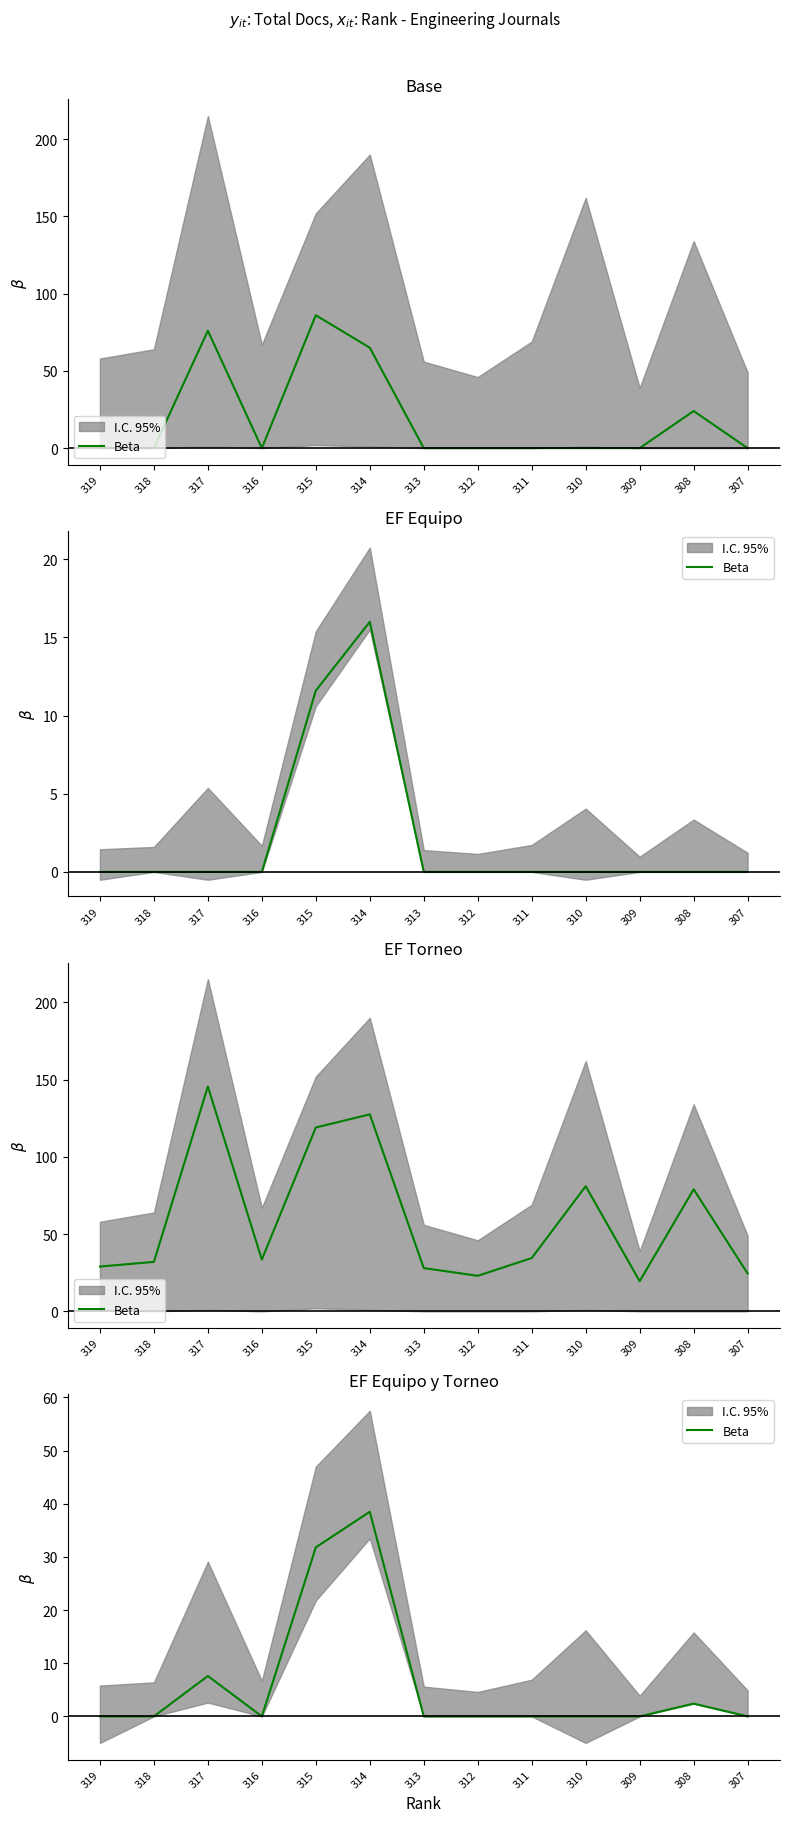

What is the change in value from 319 to 308?

+2.4